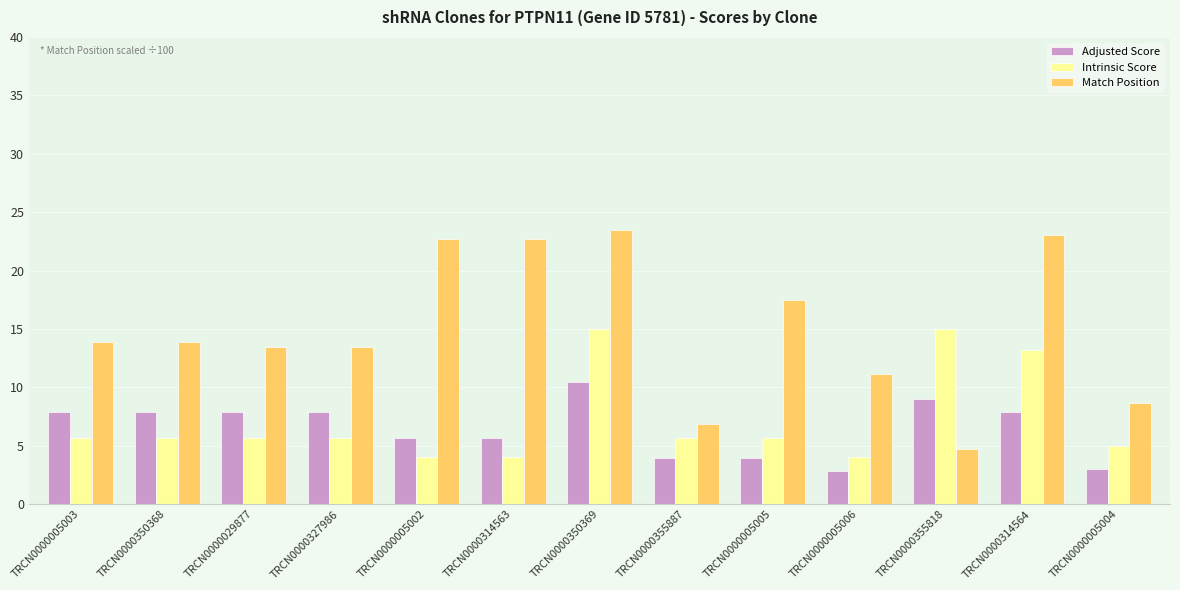

What is the sum of the Intrinsic Score values at TRCN0000029877 and TRCN0000005004?

10.6